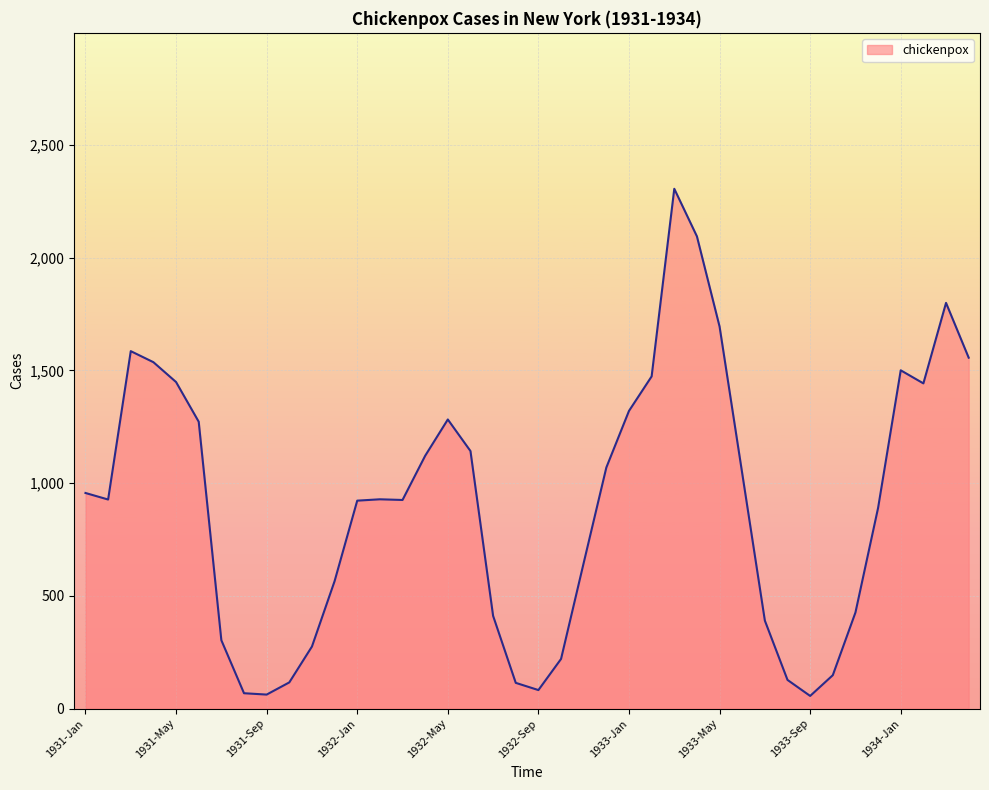

What is the greatest value displayed?

2305